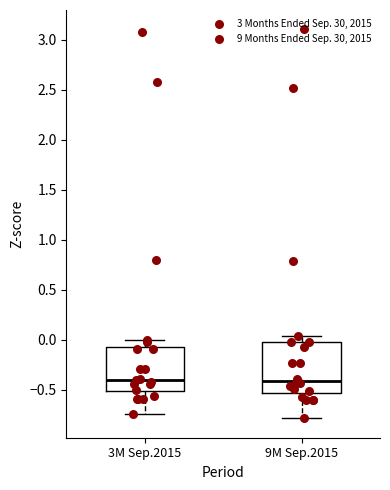

Reading left to right, read every box against the y-axis: the position of its median line, the range the box covers, and the ends of its whiskers. The values are not printed on the chart, so give them approximately, as read against the axis.

3M Sep.2015: median -0.40, box -0.50 to -0.05, whiskers -0.75 to 0.00
9M Sep.2015: median -0.40, box -0.55 to 0.00, whiskers -0.80 to 0.05